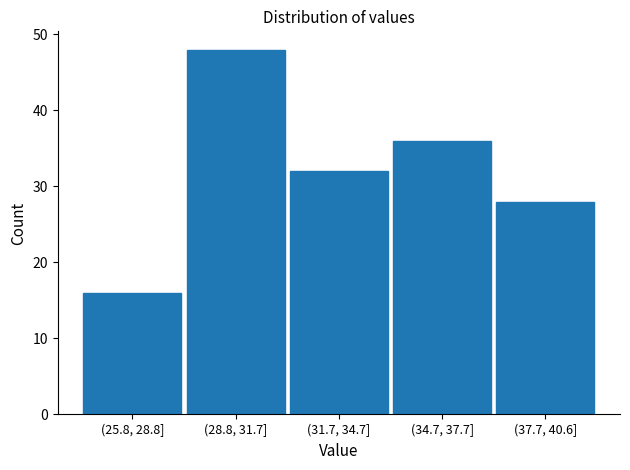

Reading left to right, transcribe all the data shown in this chart.

(25.8, 28.8]=16	(28.8, 31.7]=48	(31.7, 34.7]=32	(34.7, 37.7]=36	(37.7, 40.6]=28